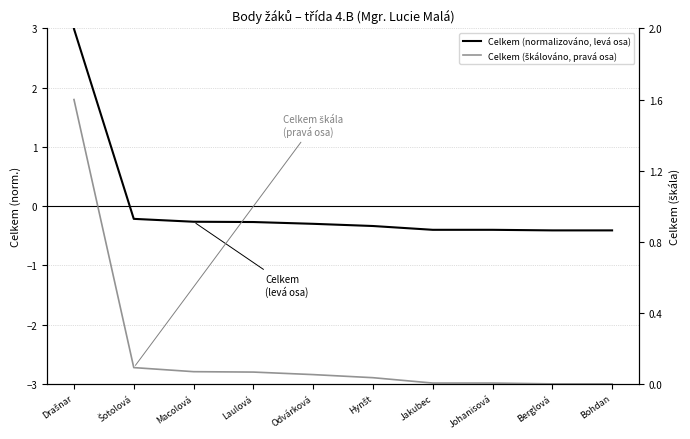

True or false: Celkem (normalizováno, levá osa) has a value of -0.5 at Bohdan.

False